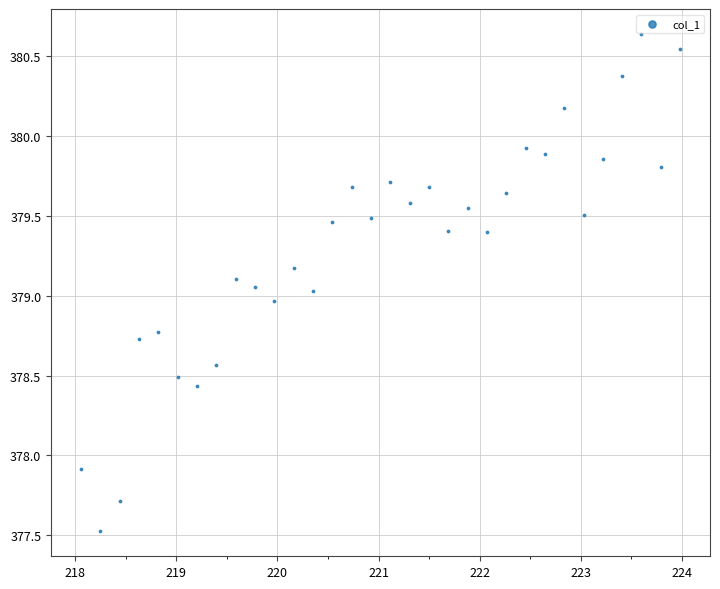

What is the range of X values (max minus min)?

5.9